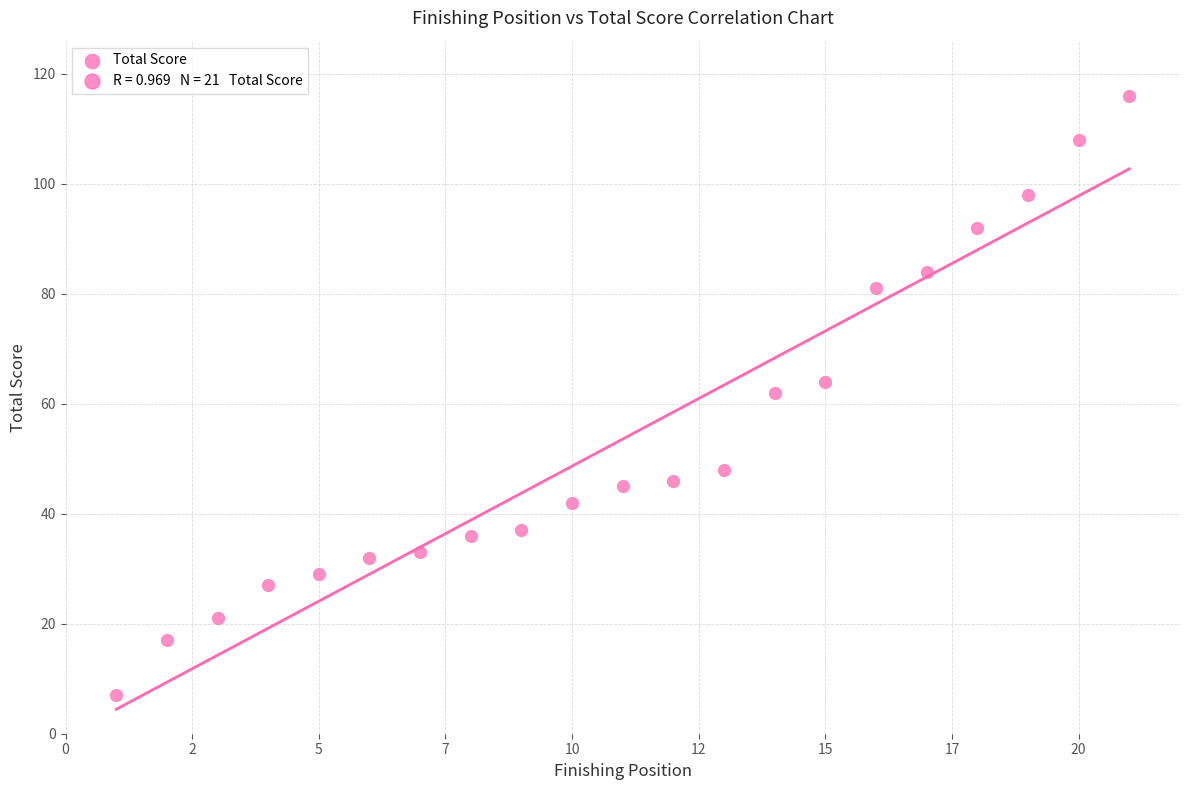

What is the range of X values (max minus min)?

20